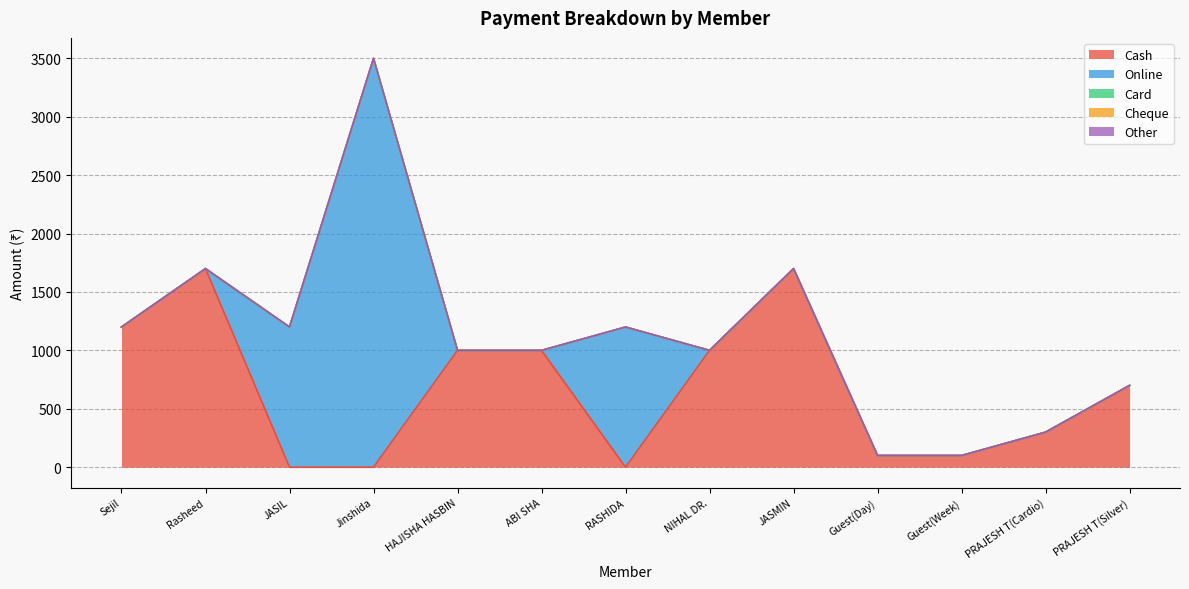

Which series has the largest total across all categories?

Cash